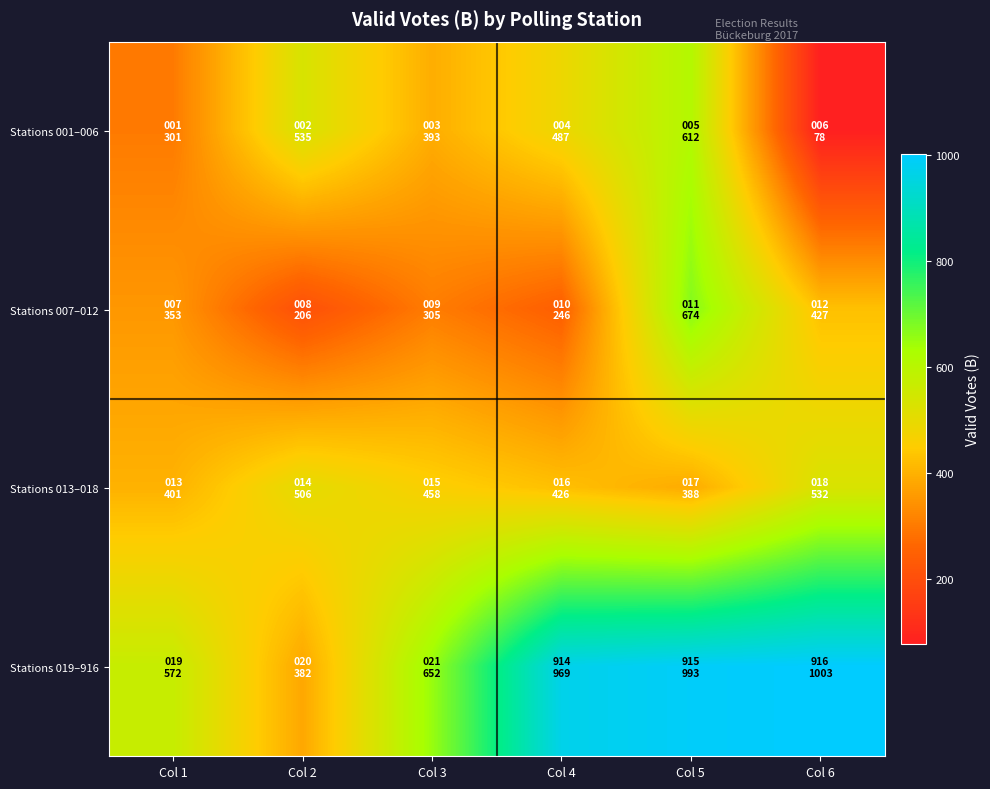

What is the total value across all series at Col 5?

2667